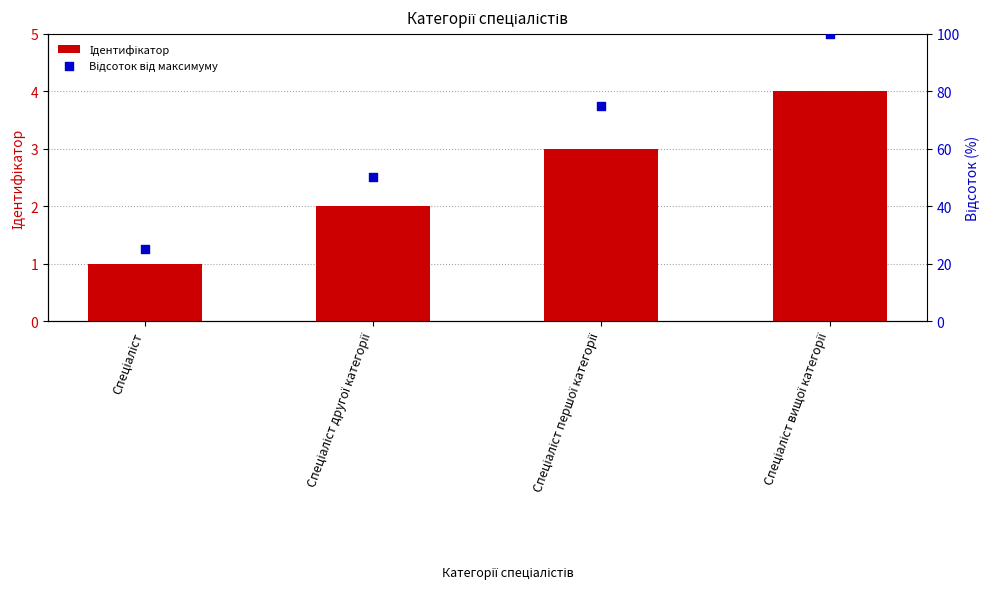

What are all the series names shown in the legend?

Ідентифікатор, Відсоток від максимуму